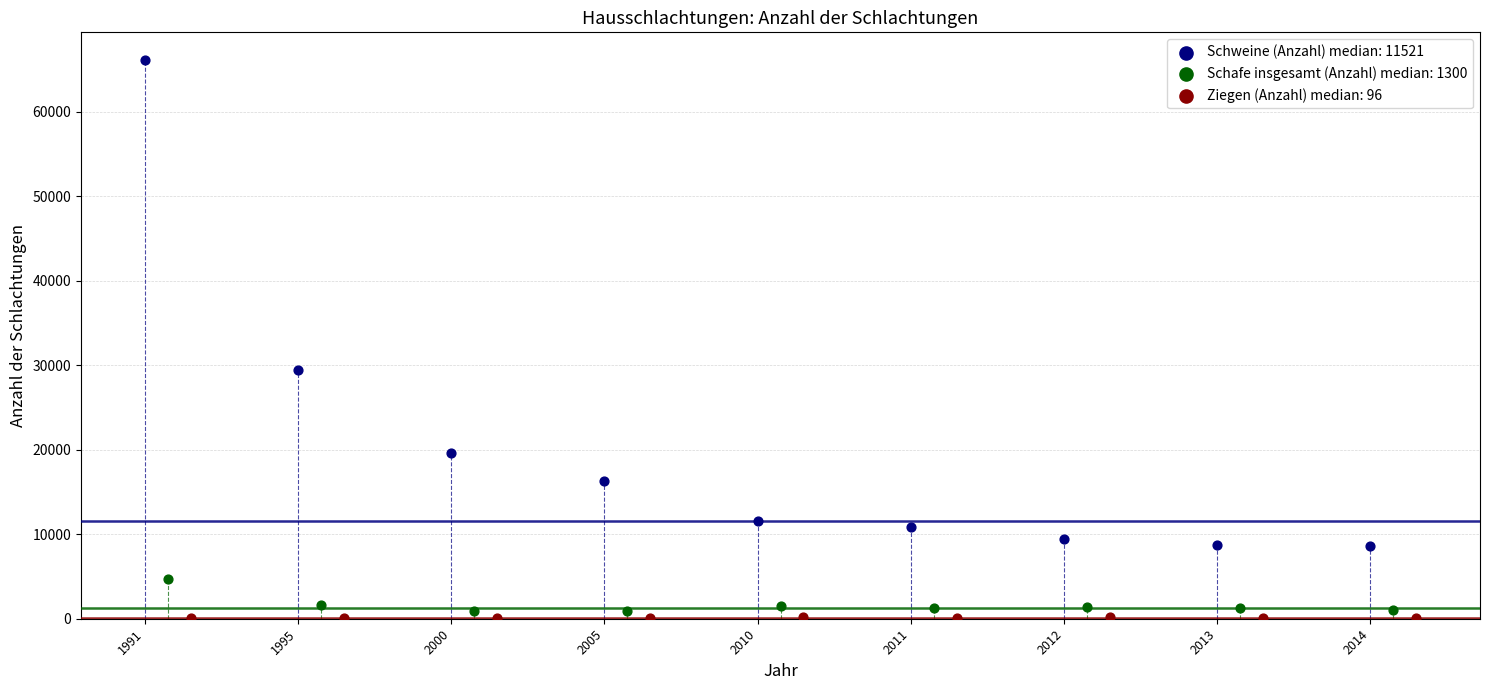

Which series contains the highest Y value?

Schweine (Anzahl) median: 11521